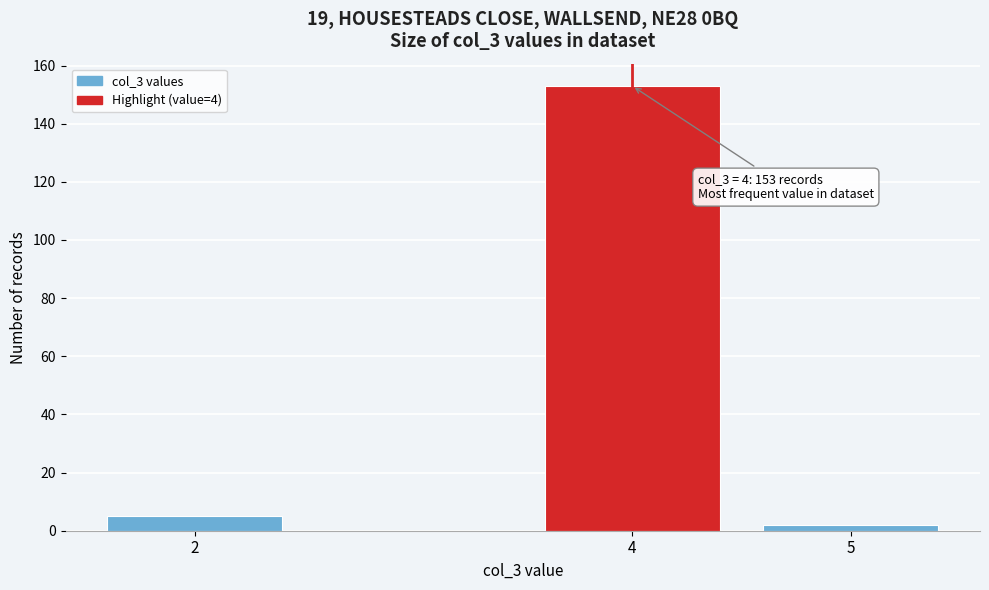

Which range on the x-axis has the tallest bar?

3.5 to 4.5